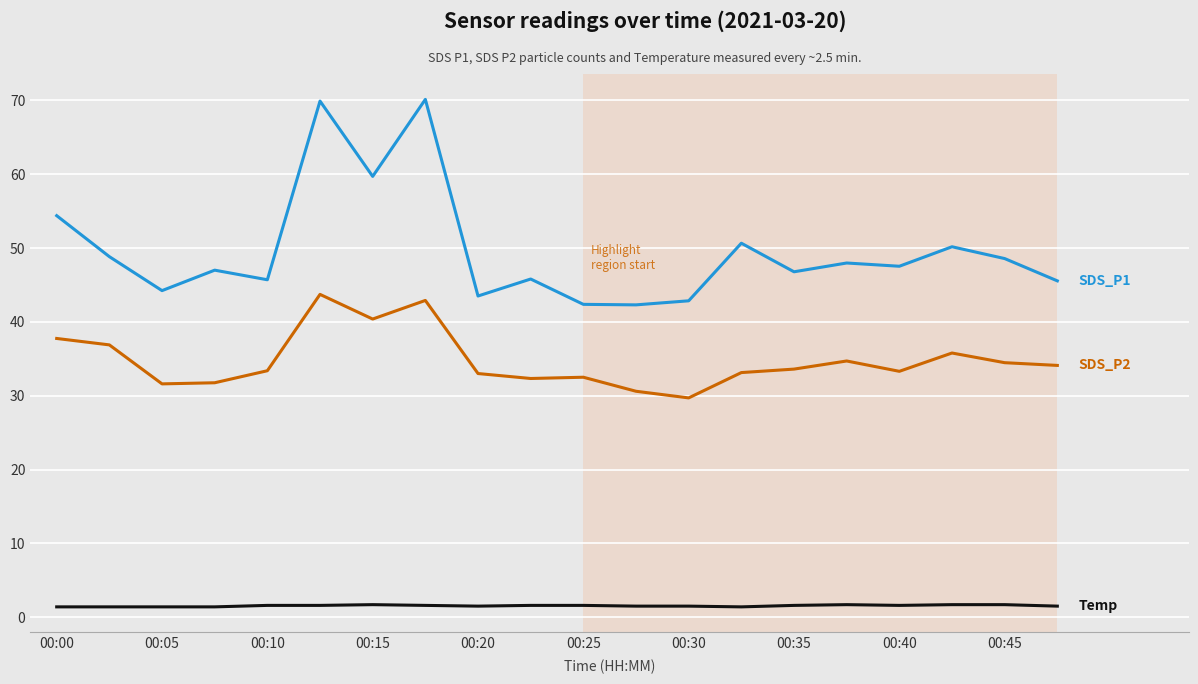

What is the maximum value shown in the chart?

70.1